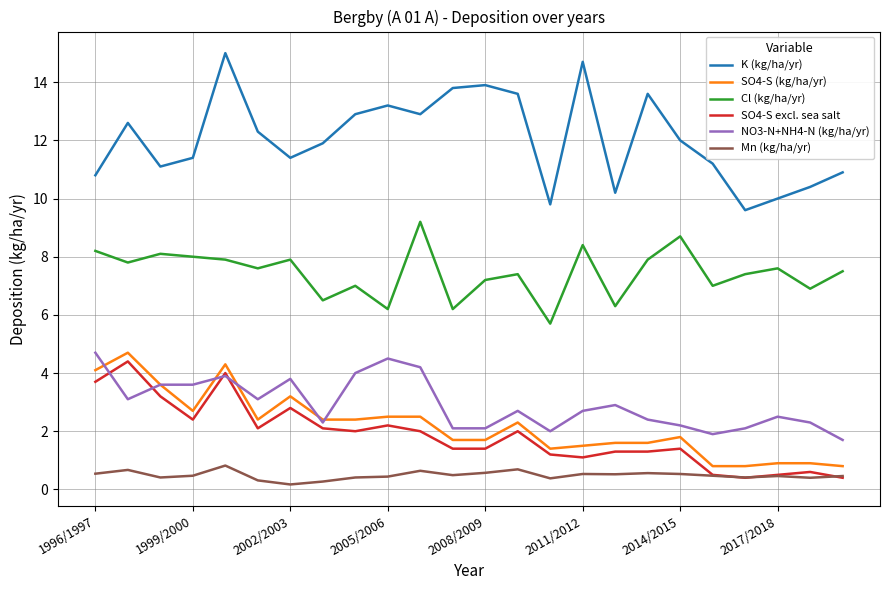

Which series has the largest total across all categories?

K (kg/ha/yr)